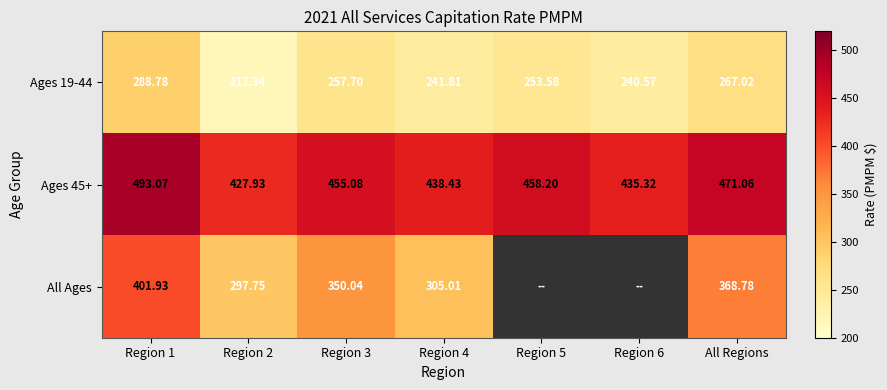

List the labels in order of Ages 19-44 value, largest first.

Region 1, All Regions, Region 3, Region 5, Region 4, Region 6, Region 2